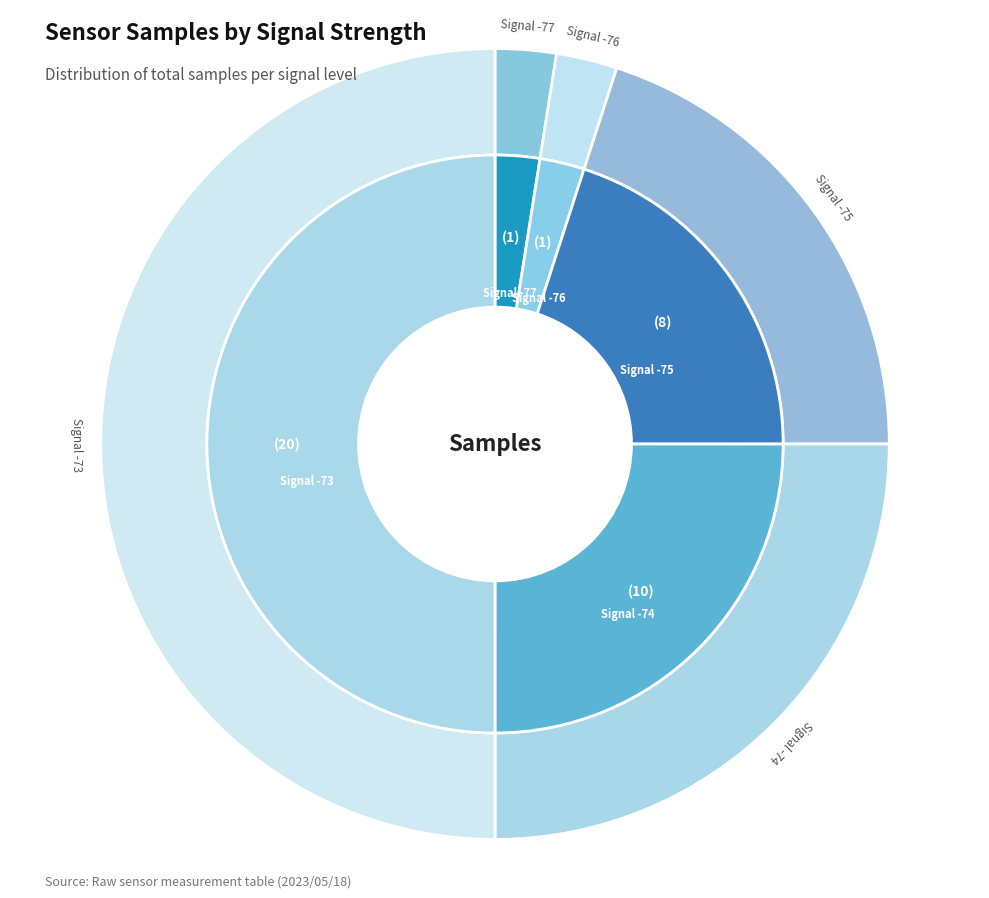

Is the sum of 2 and 35 greater than half?

No